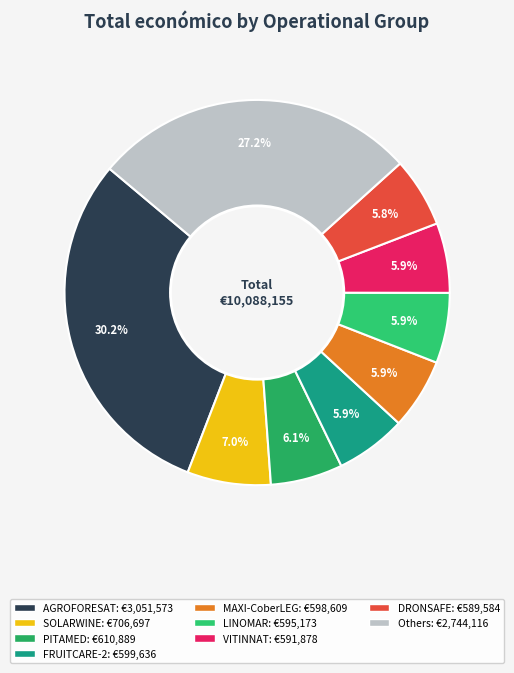

How many segments does this pie chart have?

9